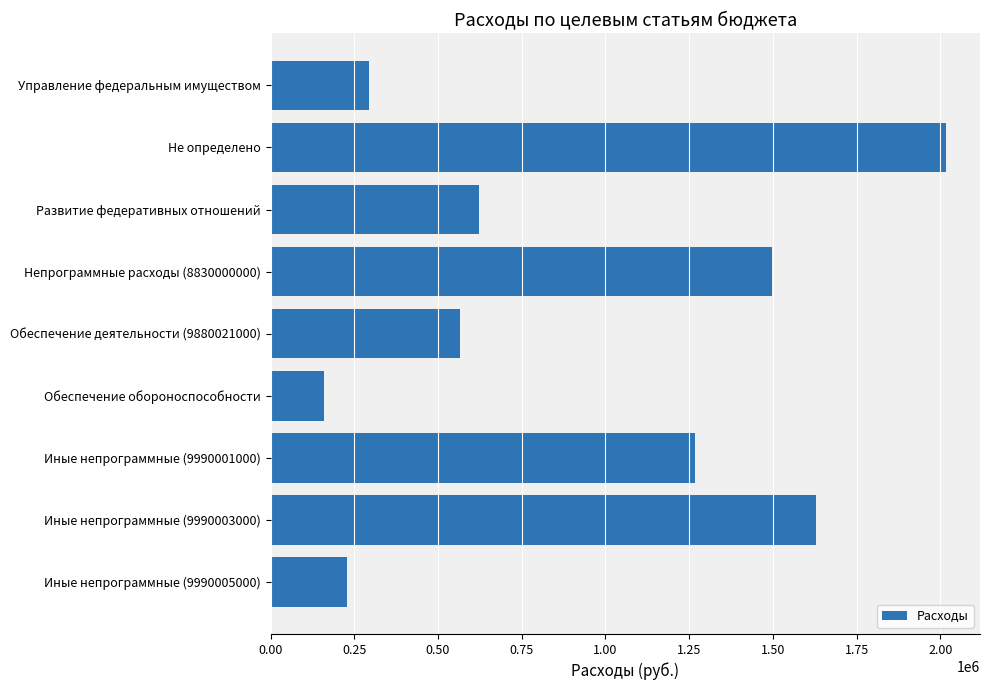

What is the label of the 3rd bar from the top?

Развитие федеративных отношений